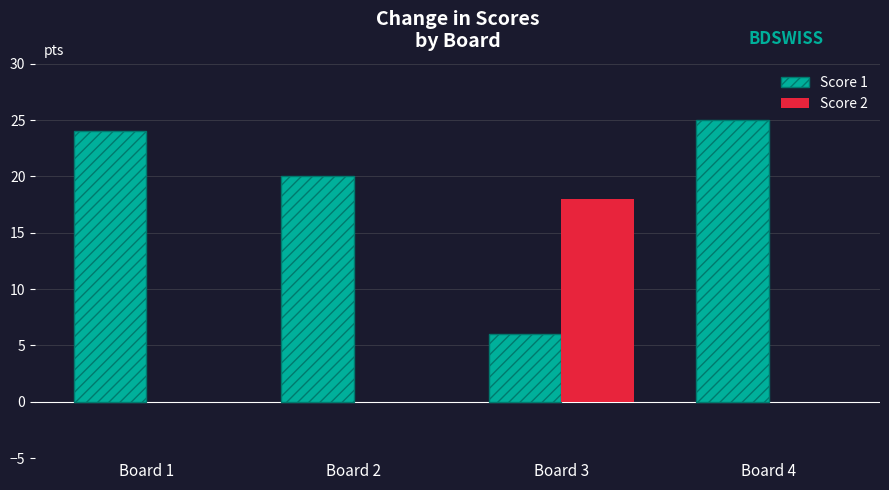

What is the spread (max minus min) of values at Board 2?

20